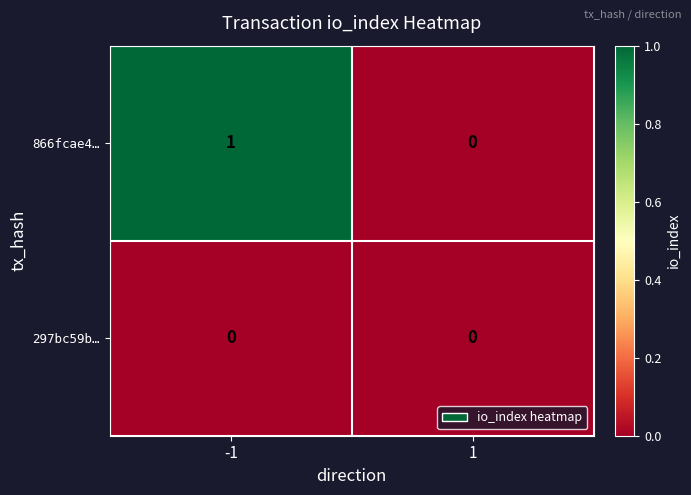

Rank the series by their average value, from lowest to highest.

297bc59b…, 866fcae4…